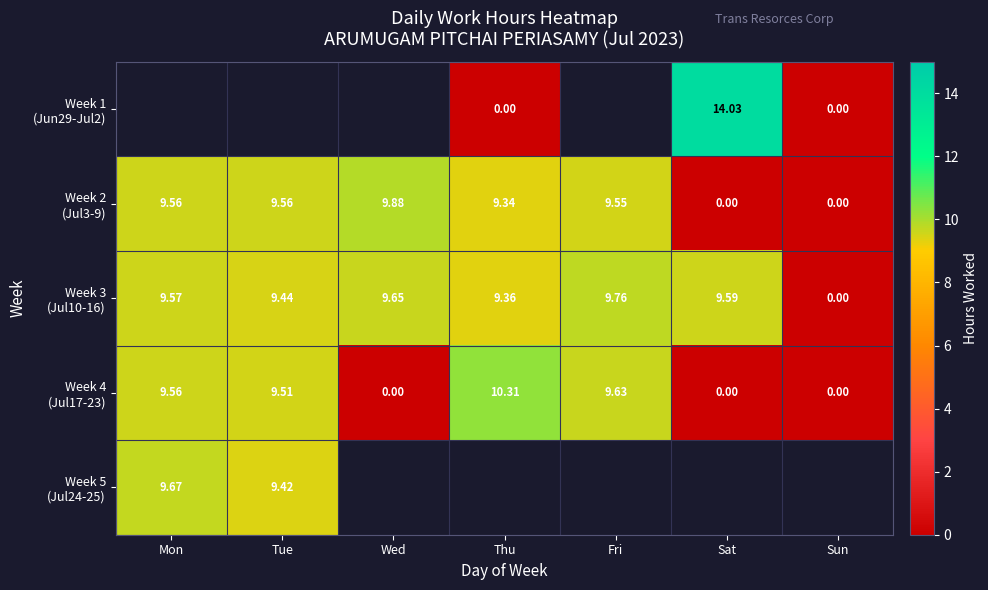

What is the greatest value displayed?

14.0